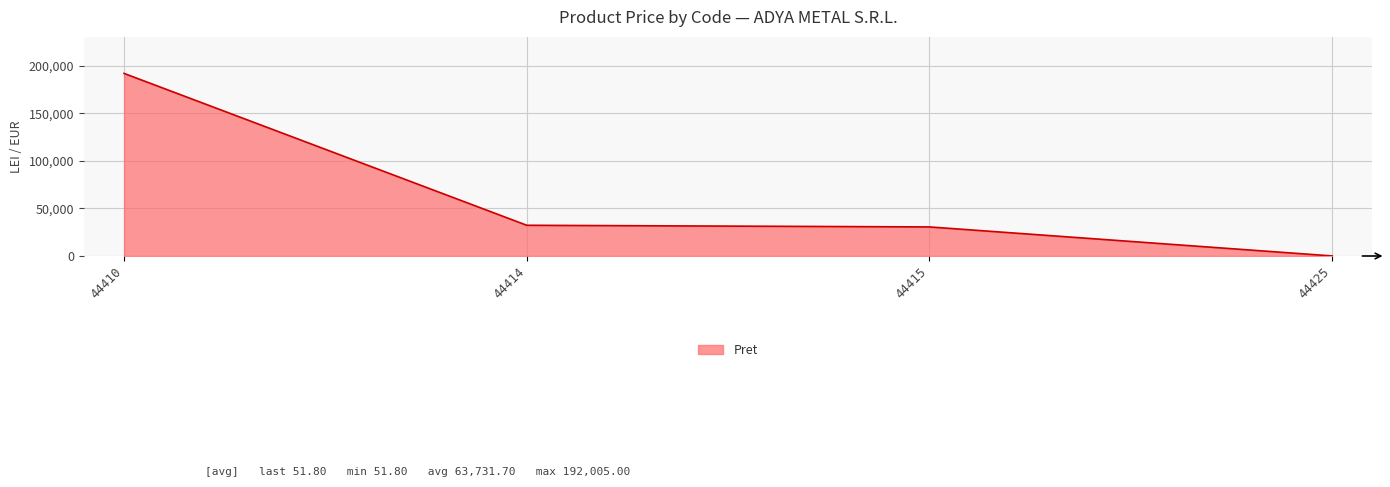

How many lines are shown in the chart?

1